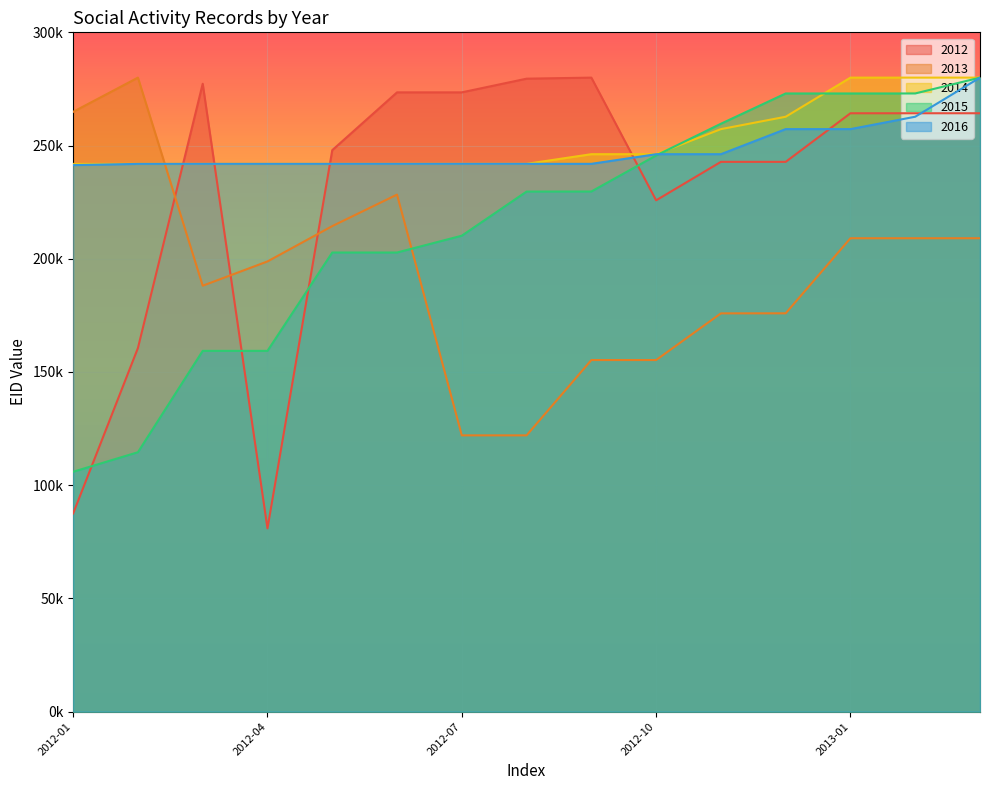

Reading right to left, what are all the values shown in this chart?

2012: 2013-03=264265.0	2013-02=264264.0	2013-01=264263.0	2012-12=242802.3	2012-11=242800.3	2012-10=225809.8	2012-09=280000.0	2012-08=279536.5	2012-07=273493.4	2012-06=273492.4	2012-05=247962.1	2012-04=80935.4	2012-03=277294.3	2012-02=160583.0	2012-01=87530.2
2013: 2013-03=209070.4	2013-02=209067.3	2013-01=209065.3	2012-12=175914.1	2012-11=175890.7	2012-10=155278.5	2012-09=155275.4	2012-08=122015.5	2012-07=122014.5	2012-06=228336.7	2012-05=214425.5	2012-04=198826.8	2012-03=188102.4	2012-02=280000.0	2012-01=264896.3
2014: 2013-03=280000.0	2013-02=279998.9	2013-01=279997.9	2012-12=262726.4	2012-11=257257.2	2012-10=246186.6	2012-09=246182.3	2012-08=241923.0	2012-07=241922.0	2012-06=241918.7	2012-05=241913.4	2012-04=241912.3	2012-03=241911.2	2012-02=241909.1	2012-01=241898.3
2015: 2013-03=280000.0	2013-02=273007.2	2013-01=273003.3	2012-12=273000.6	2012-11=259631.0	2012-10=245626.9	2012-09=229711.3	2012-08=229680.8	2012-07=210191.8	2012-06=202765.0	2012-05=202761.0	2012-04=159329.7	2012-03=159328.3	2012-02=114570.9	2012-01=105938.8
2016: 2013-03=280000.0	2013-02=262728.4	2013-01=257261.3	2012-12=257259.2	2012-11=246188.5	2012-10=246184.2	2012-09=241924.9	2012-08=241923.8	2012-07=241920.6	2012-06=241915.2	2012-05=241914.2	2012-04=241913.1	2012-03=241910.9	2012-02=241900.2	2012-01=241358.6